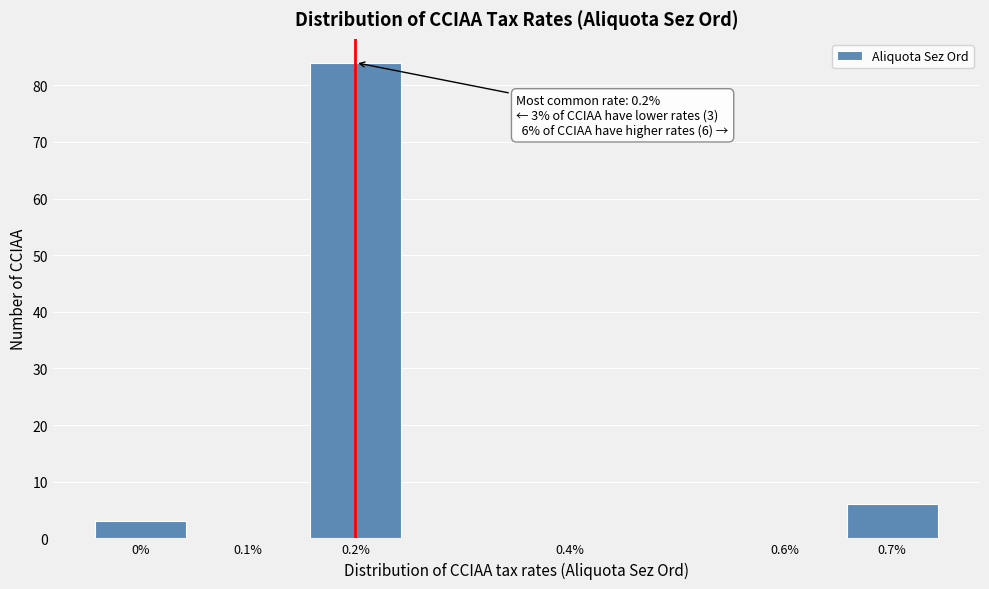

Over which range of the x-axis is the bar tallest?

0.15 to 0.25